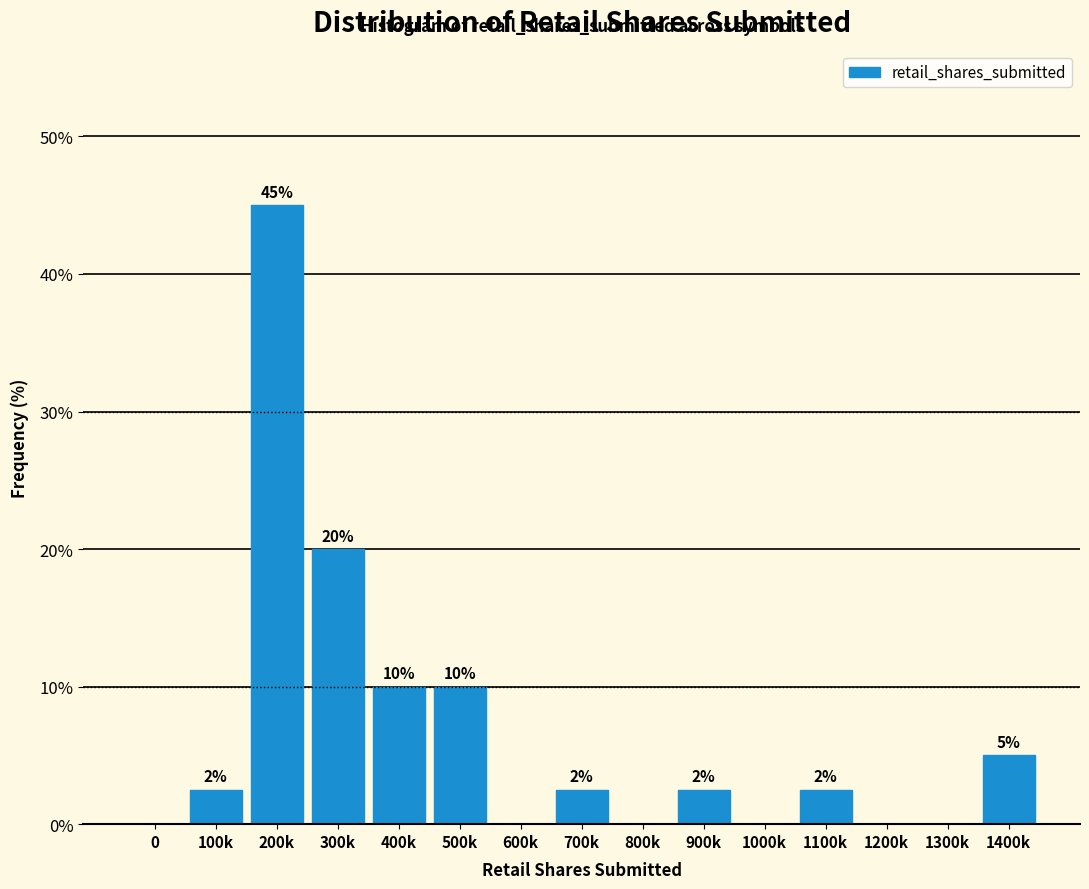

At which label is the value closest to 22?

300k